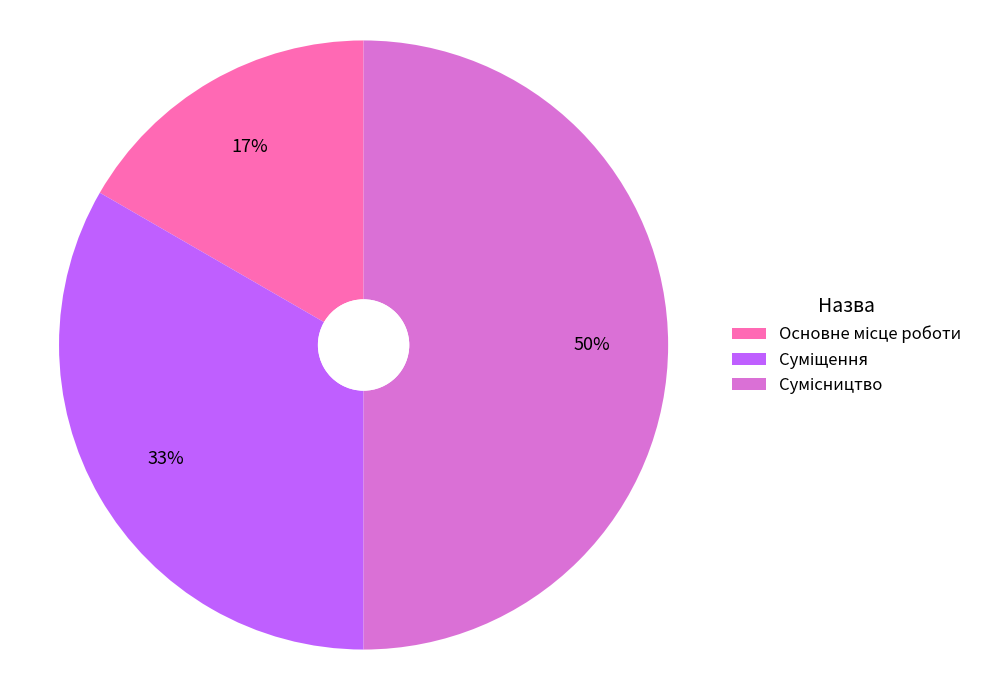

To the nearest percent, what is the average slice percentage?

33%